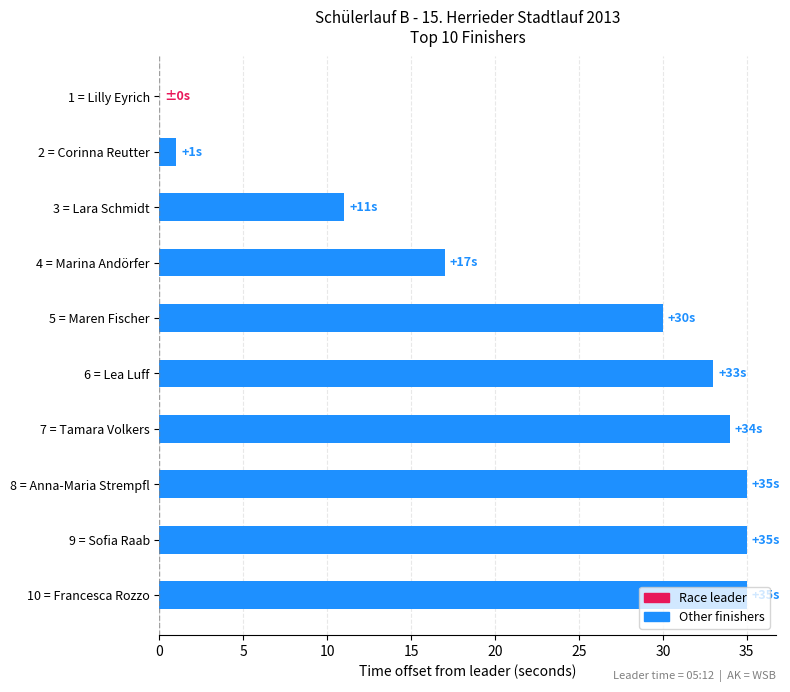

What is the sum of the values at 10 = Francesca Rozzo and 4 = Marina Andörfer?

52